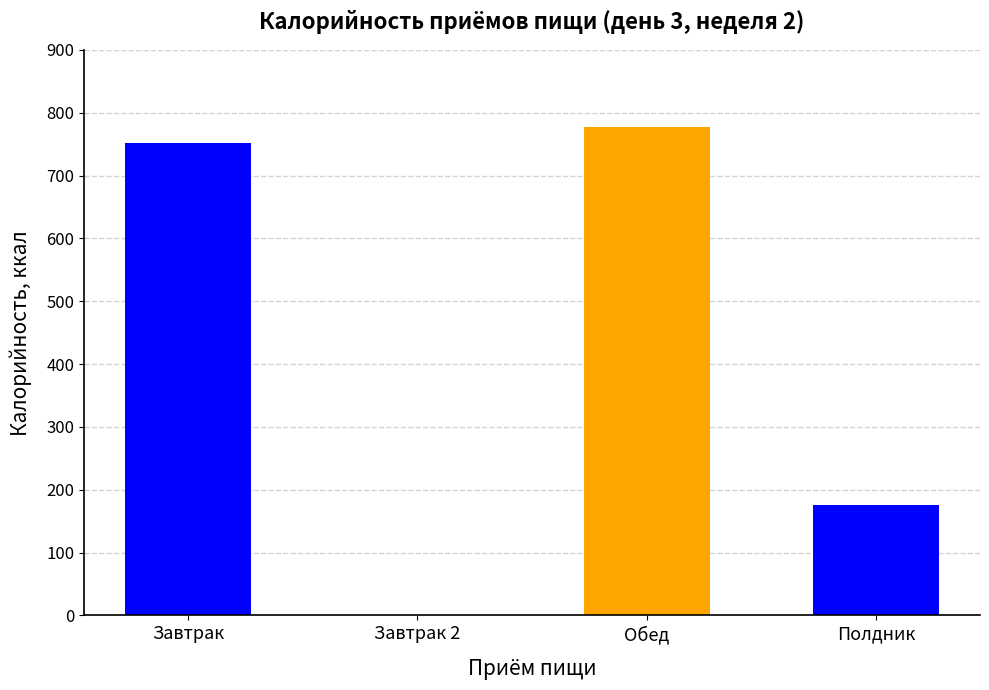

What is the ratio of the value at Обед to the value at Полдник?

4.4